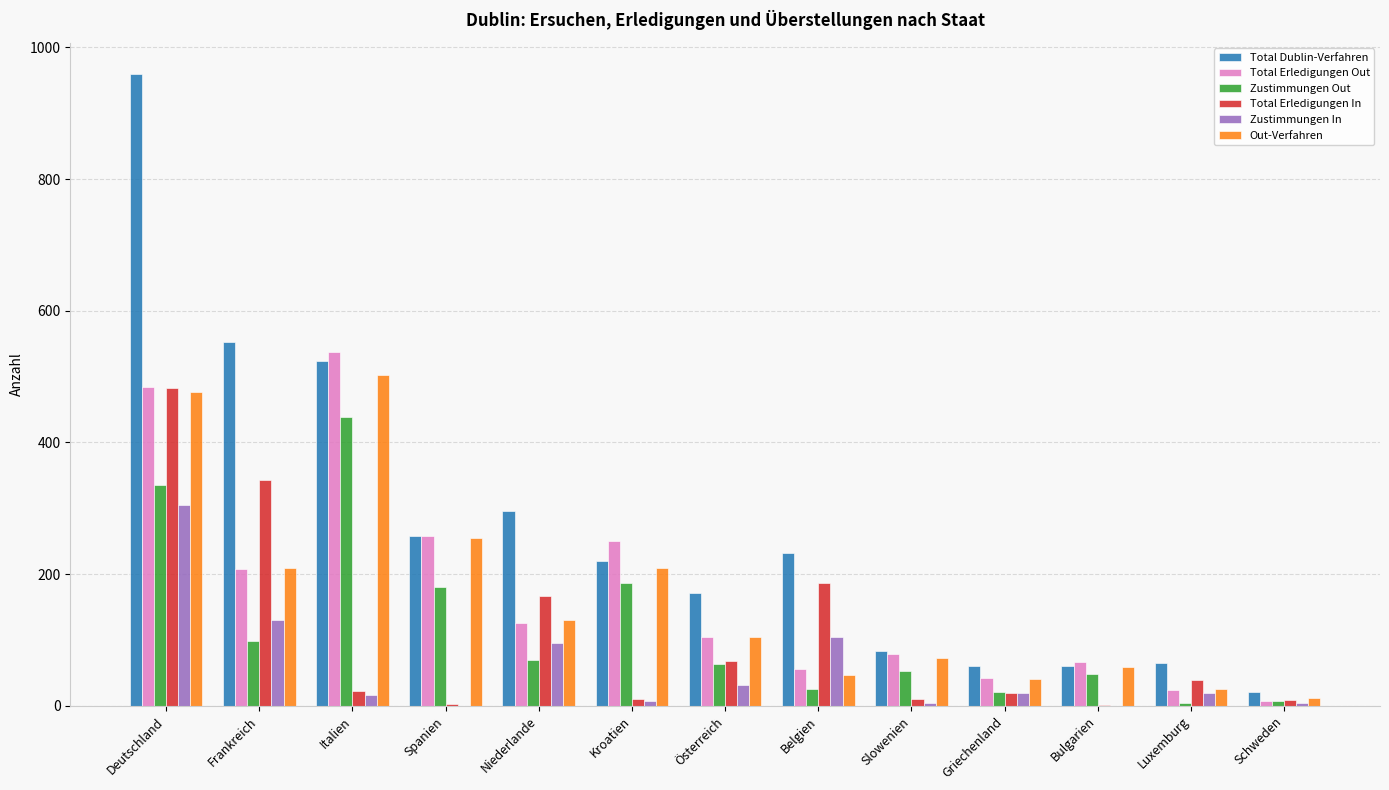

What is the average value of the Zustimmungen In series?

57